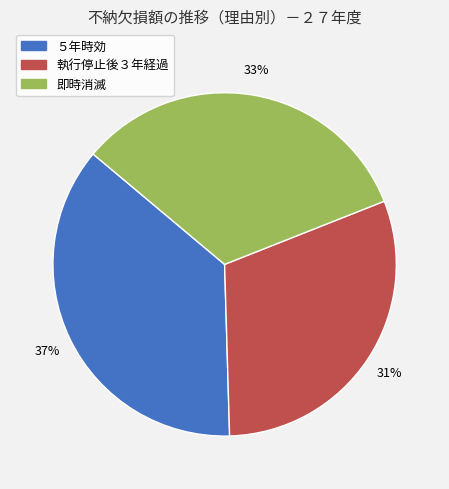

Is there a majority slice in this chart?

No